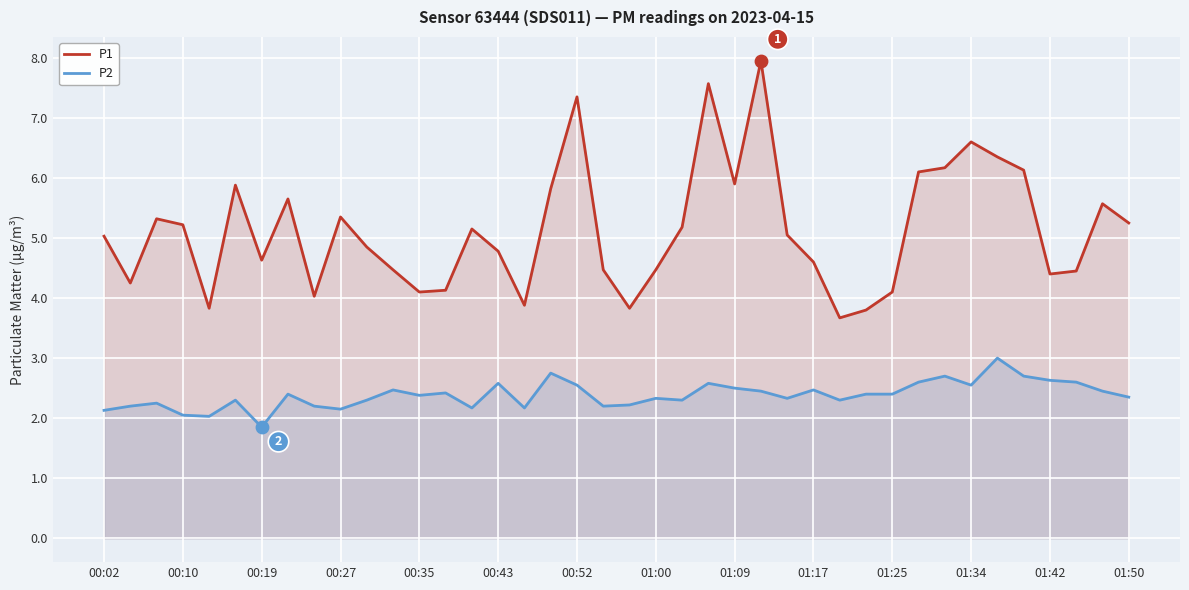

Which series has the largest Y range (max minus min)?

P1